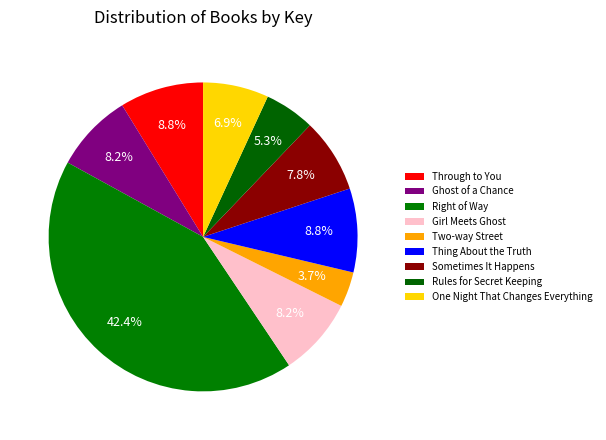

What is the smallest slice in the pie chart?

Two-way Street